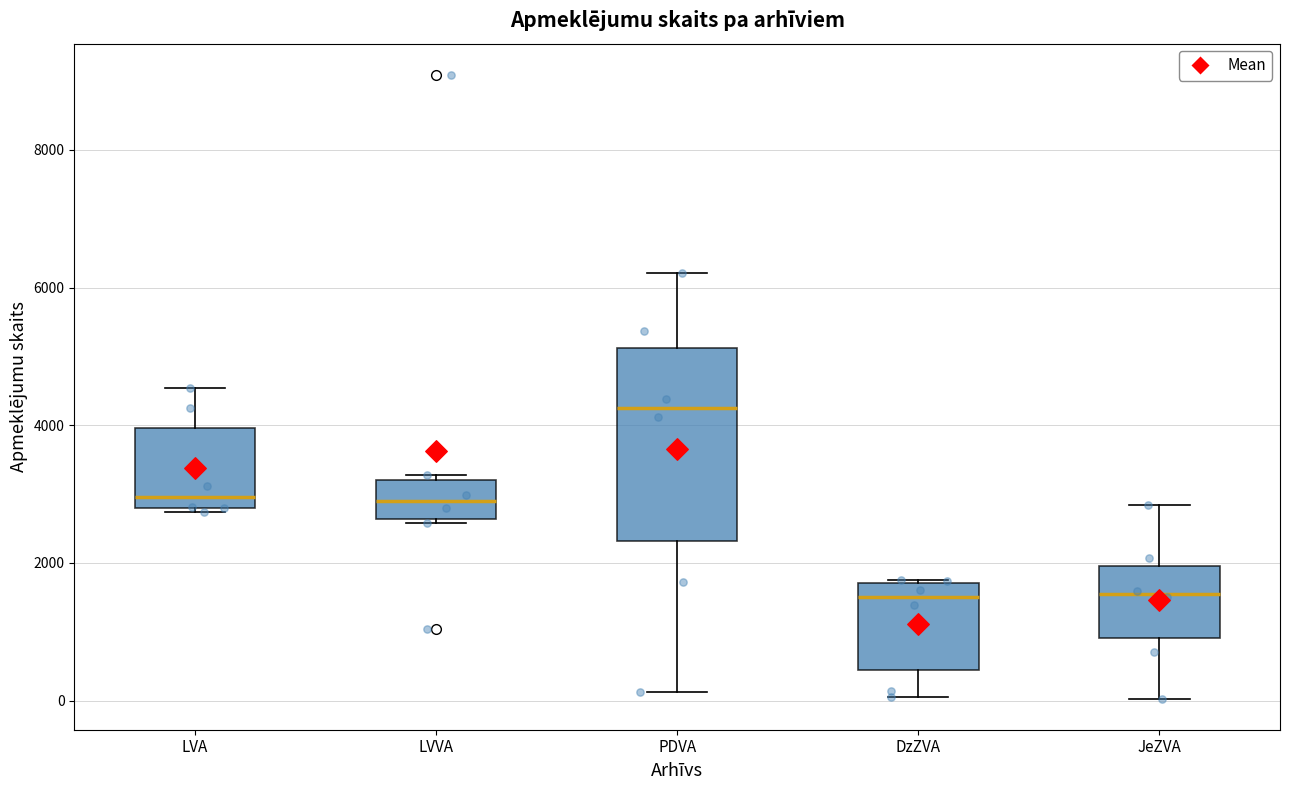

Which box's median line is the highest?

PDVA